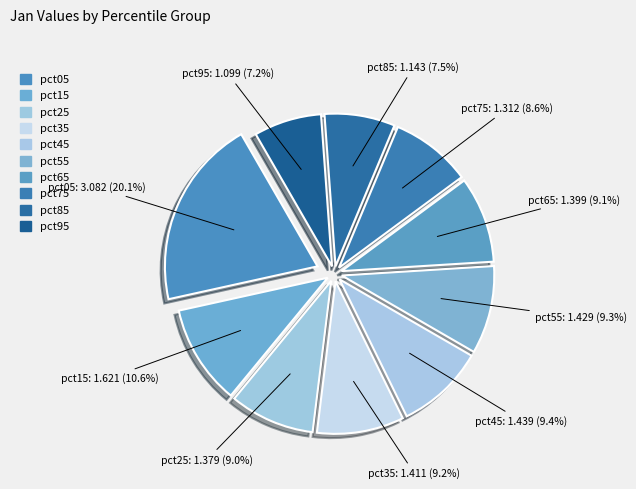

To the nearest percent, what is the combined percentage of pct15 and pct65?

20%